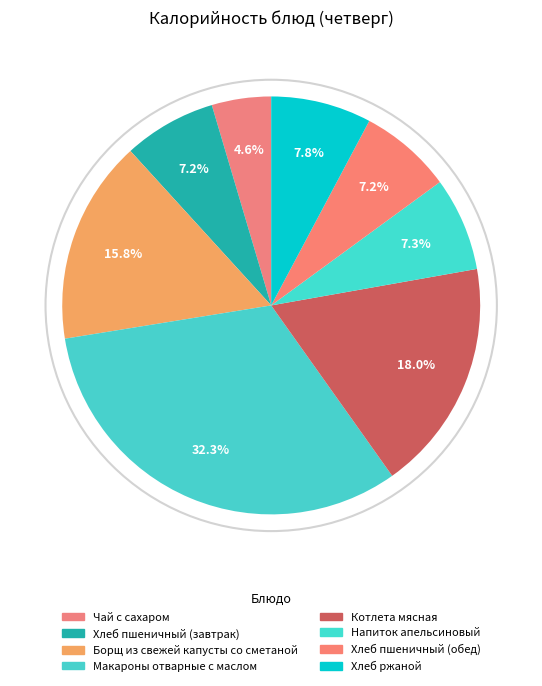

How many slices are in this pie chart?

8